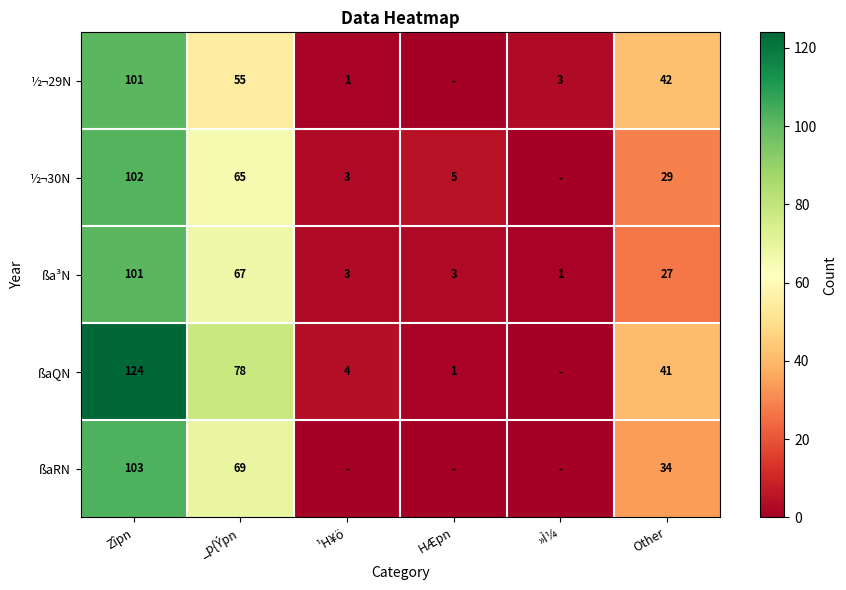

What is the sum of all ßa³N values?

202